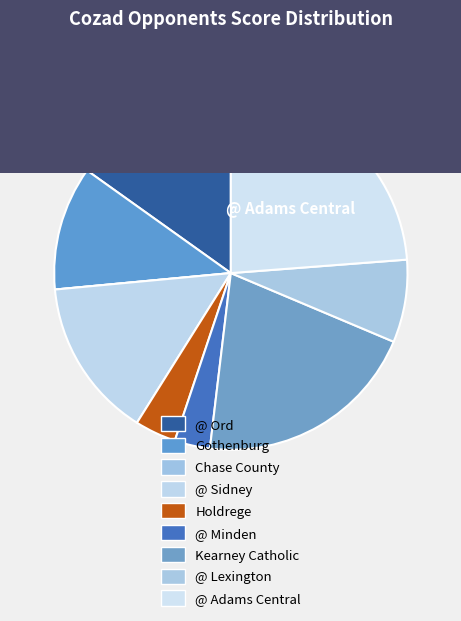

Is it true that @ Ord is 15% of the pie?

True